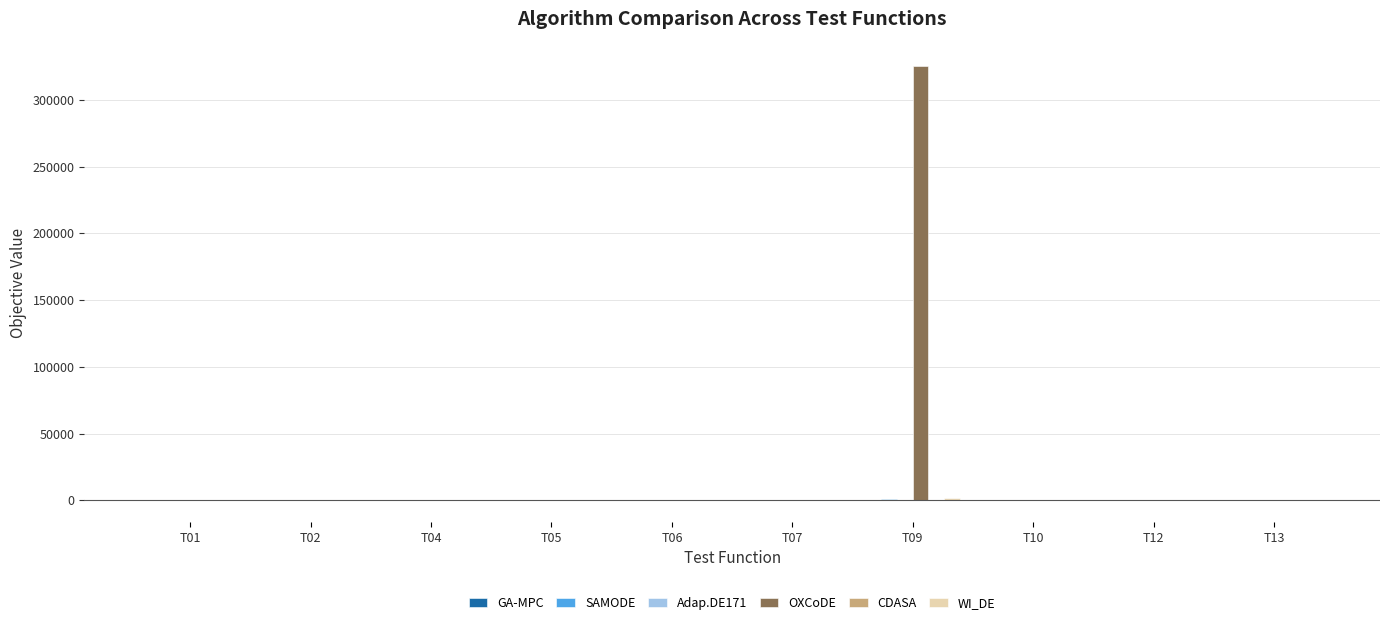

Which category has the highest value across all series?

T09